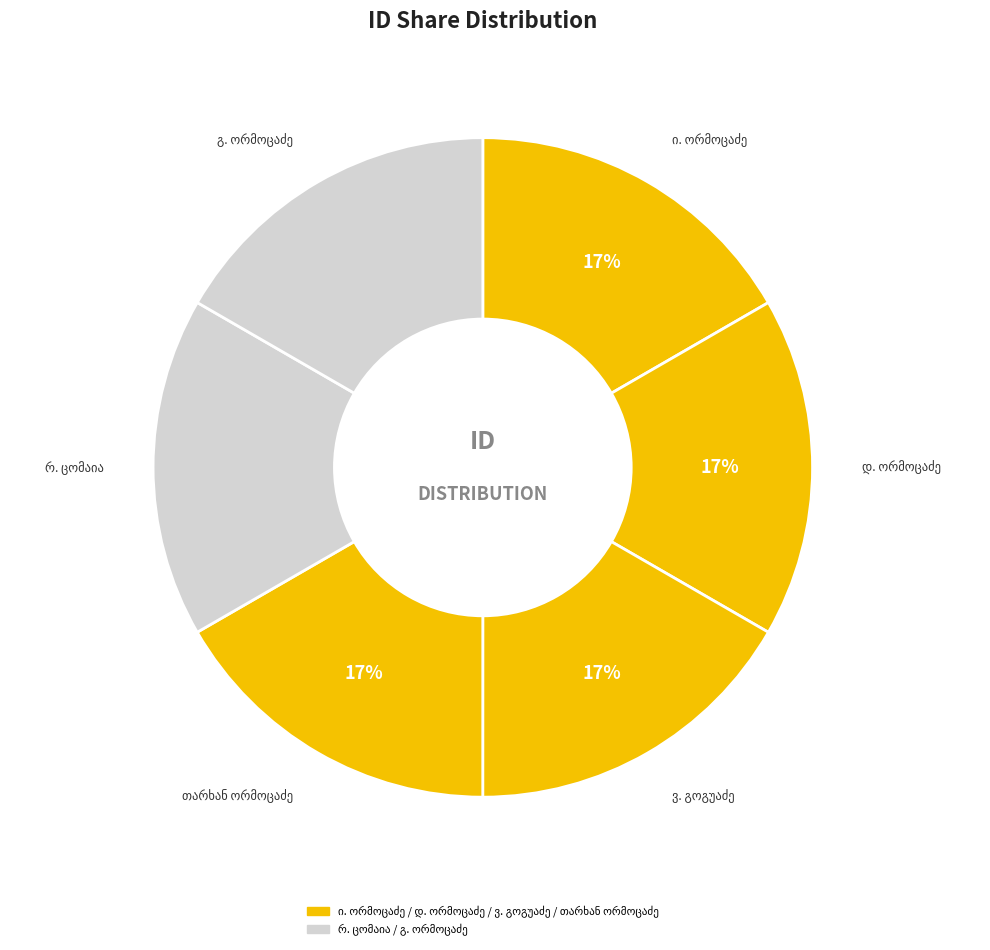

What is the largest slice in the pie chart?

ვ. გოგუაძე